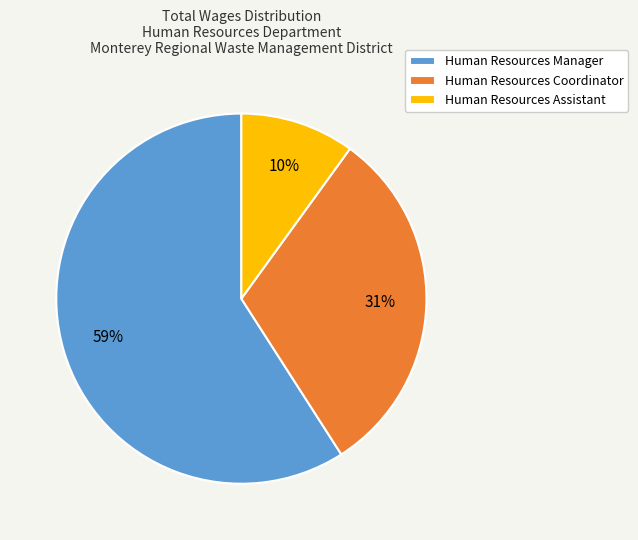

Do Human Resources Manager and Human Resources Assistant together represent more than half of the pie?

Yes